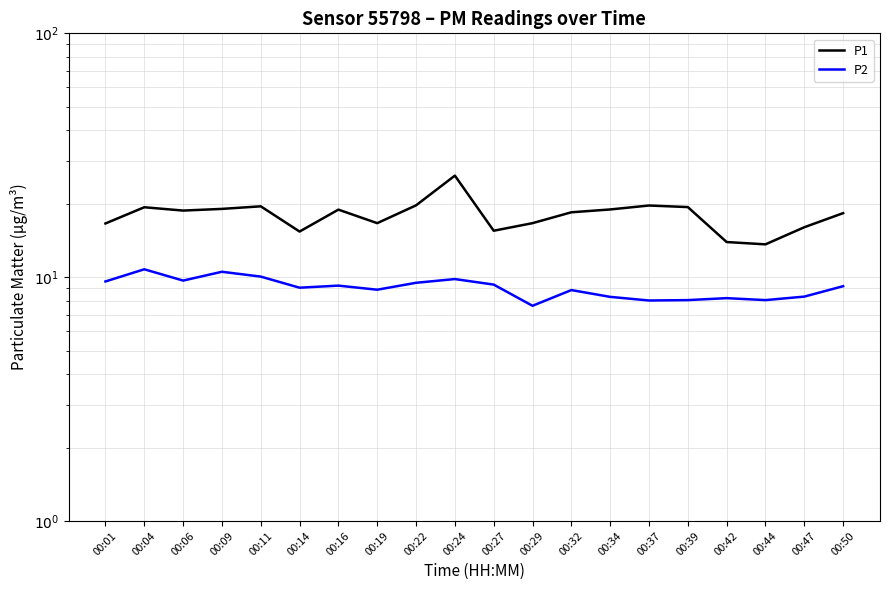

What is the sum of all P1 values?

360.5